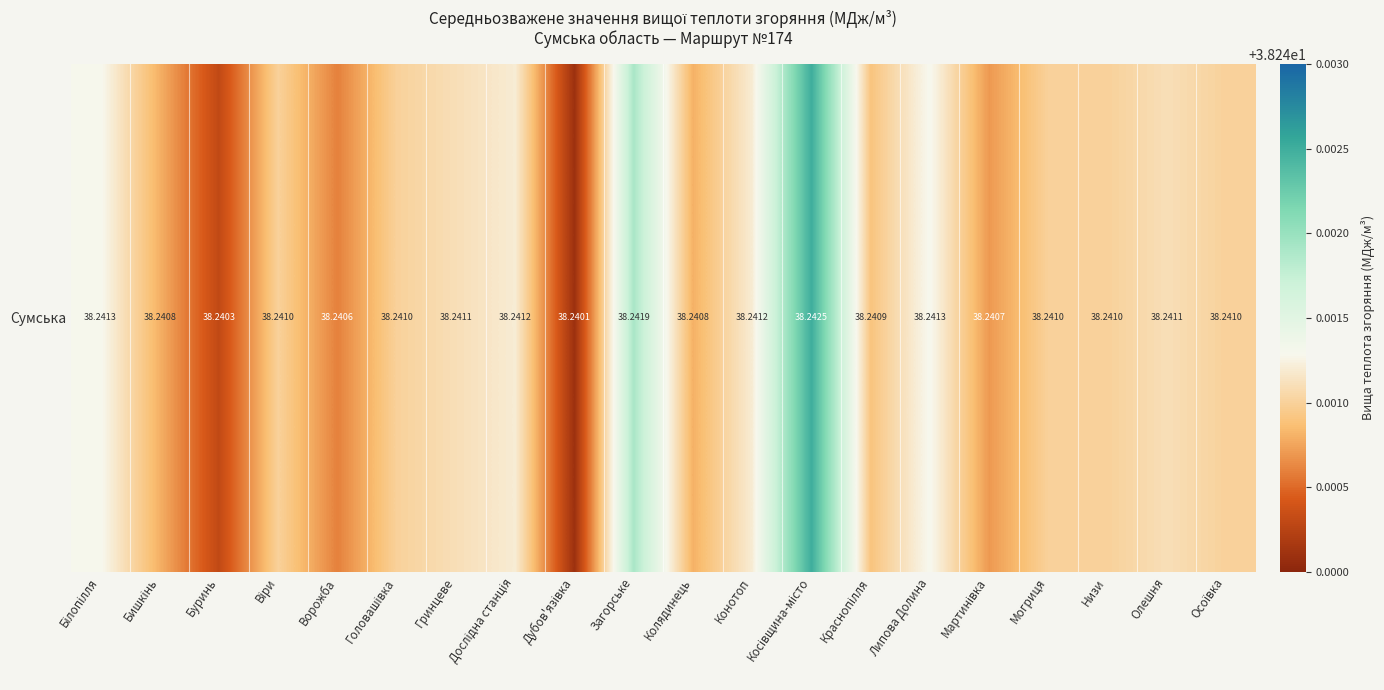

Rank the categories by value from lowest to highest.

Дубов'язівка, Буринь, Ворожба, Мартинівка, Бишкінь, Колядинець, Краснопілля, Віри, Головашівка, Могриця, Низи, Осоївка, Гринцеве, Олешня, Дослідна станція, Конотоп, Білопілля, Липова Долина, Загорське, Косівщина-місто